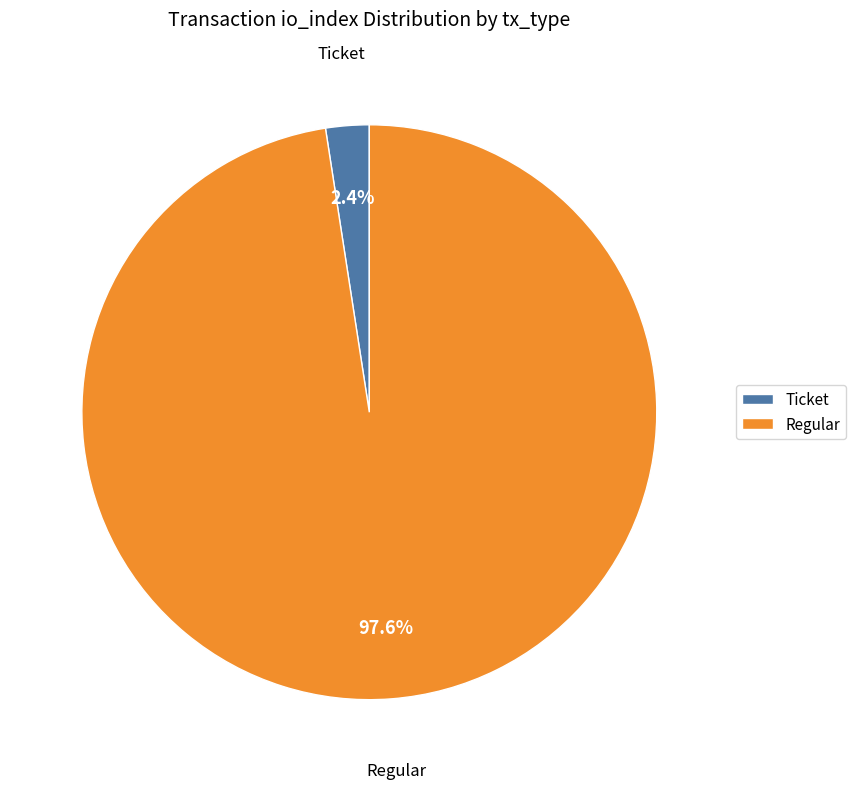

Is Regular the majority of the pie?

Yes